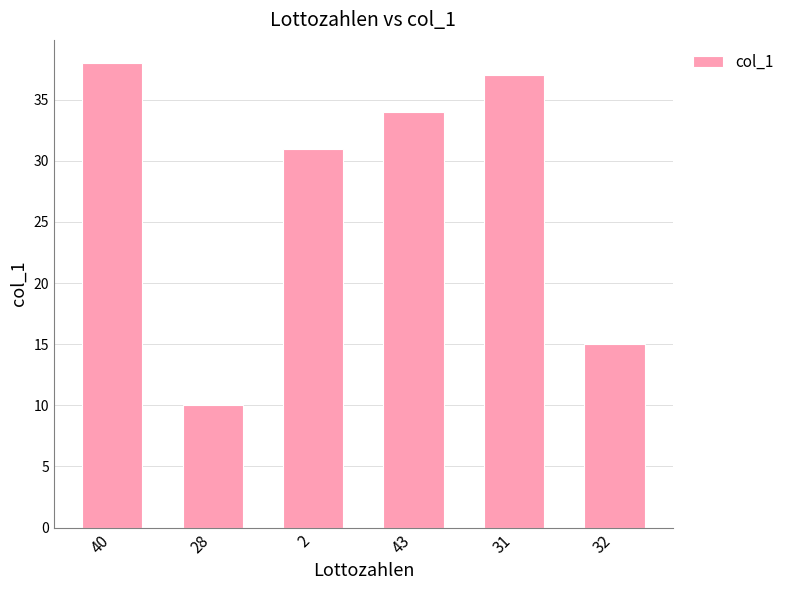

List the labels in order of value, largest first.

40, 31, 43, 2, 32, 28